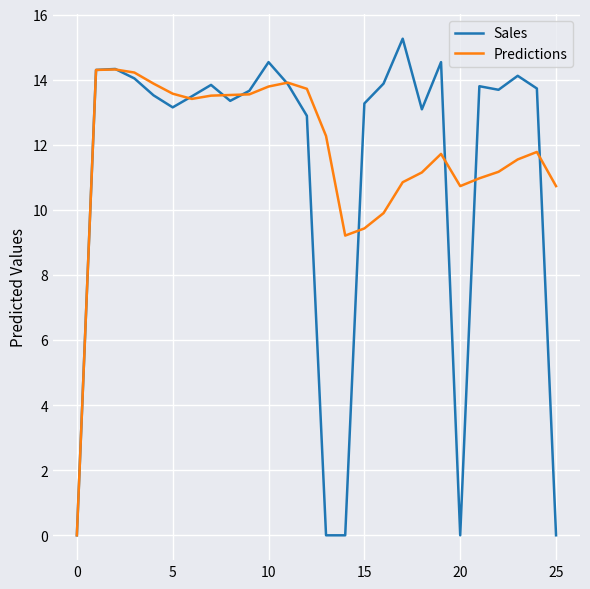

What is the highest value of the Predictions series?

14.3